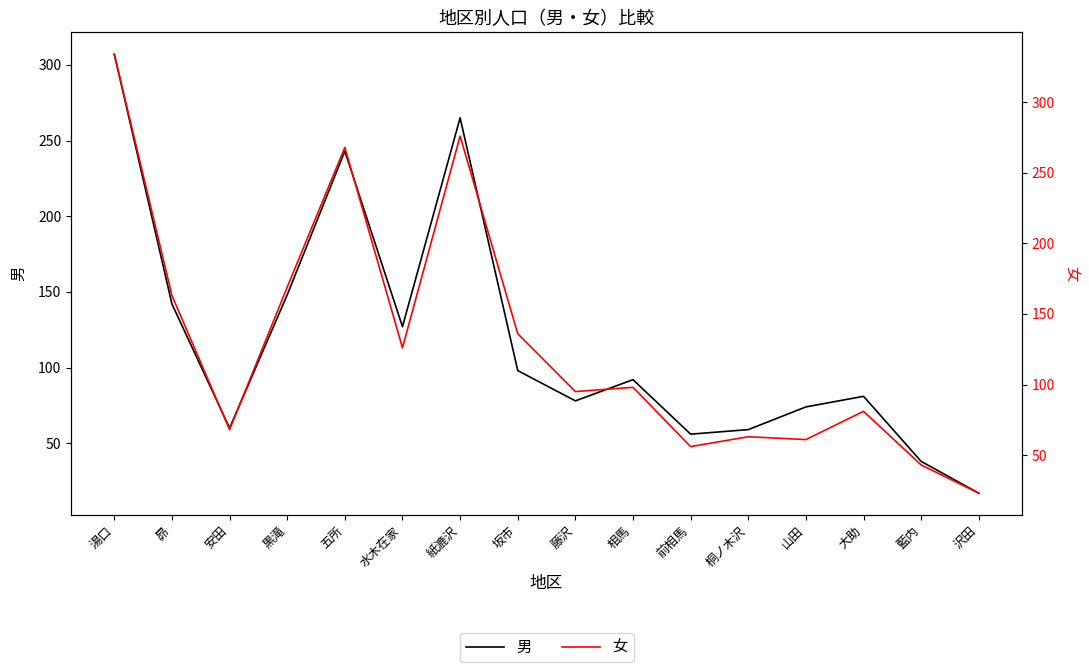

Which label corresponds to the largest value in the chart?

湯口